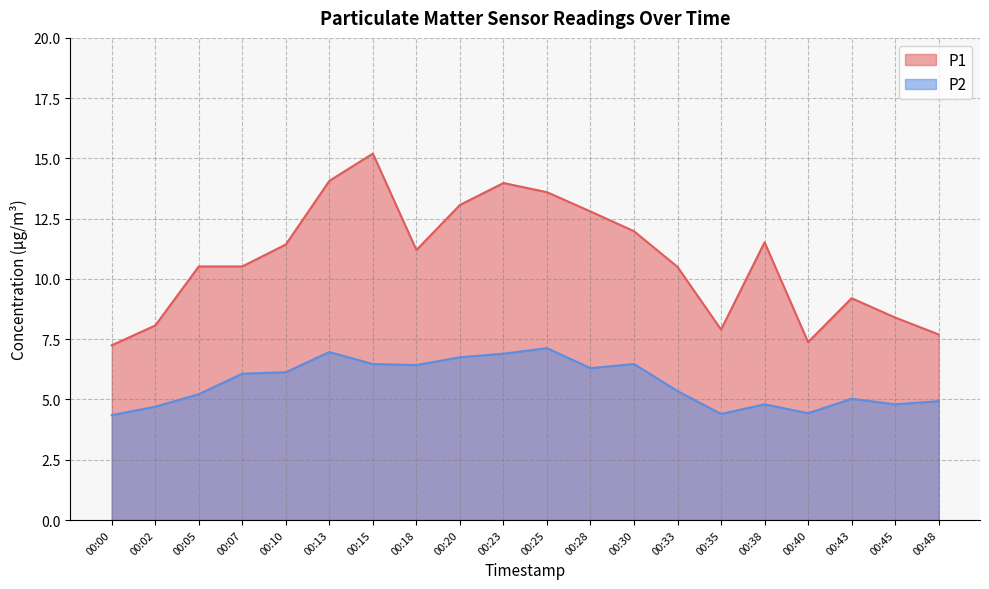

Rank the series by their average value, from highest to lowest.

P1, P2